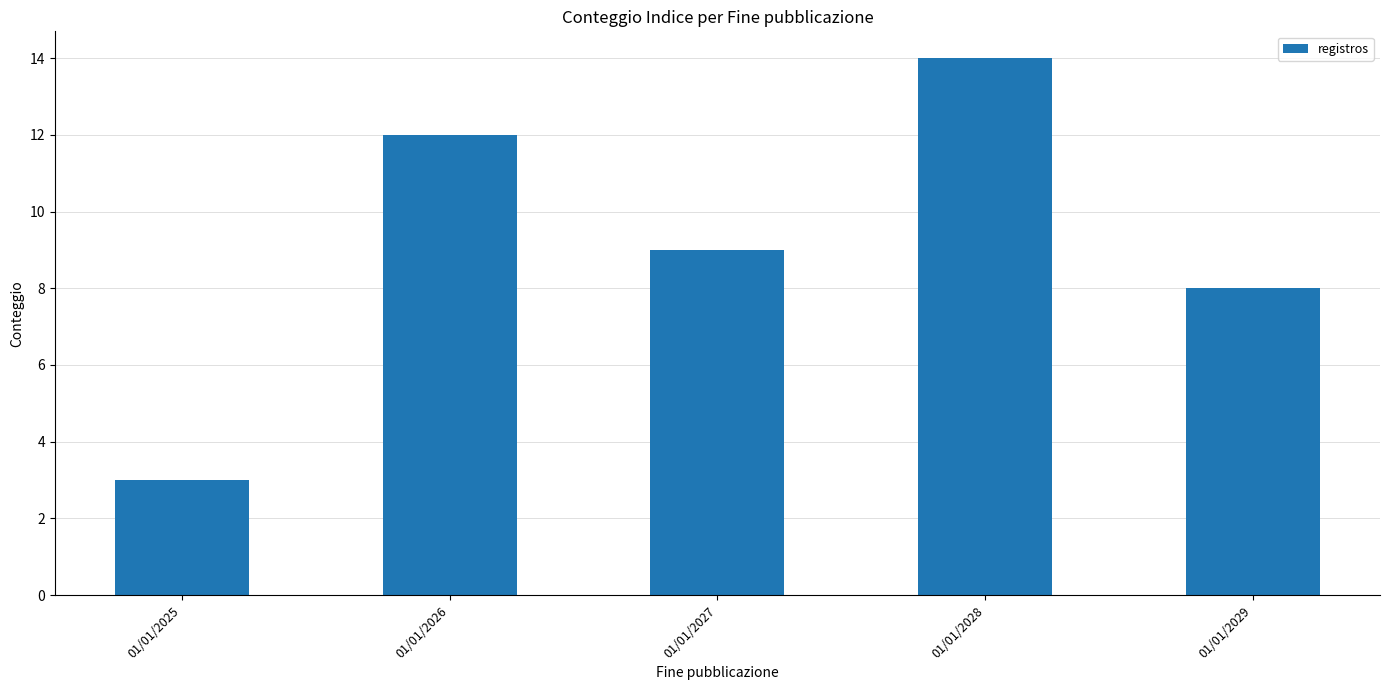

Rank the categories by value from highest to lowest.

01/01/2028, 01/01/2026, 01/01/2027, 01/01/2029, 01/01/2025